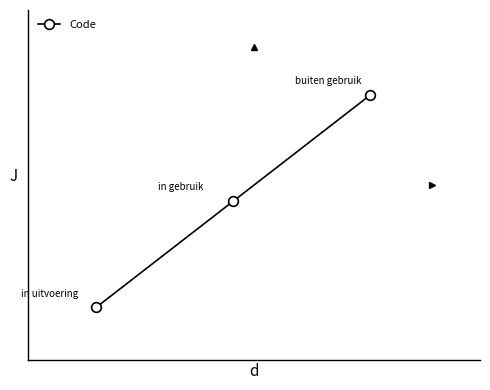

Reading left to right, extract all data points from this chart.

1	2	3